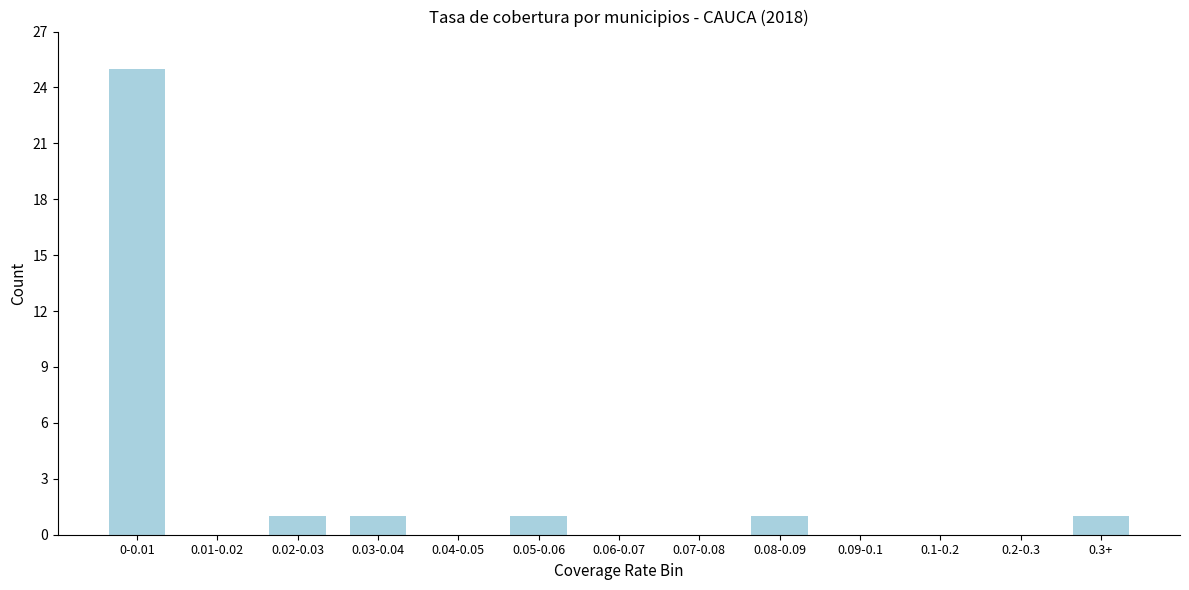

Reading left to right, transcribe all the data shown in this chart.

0-0.01=25	0.01-0.02=0	0.02-0.03=1	0.03-0.04=1	0.04-0.05=0	0.05-0.06=1	0.06-0.07=0	0.07-0.08=0	0.08-0.09=1	0.09-0.1=0	0.1-0.2=0	0.2-0.3=0	0.3+=1